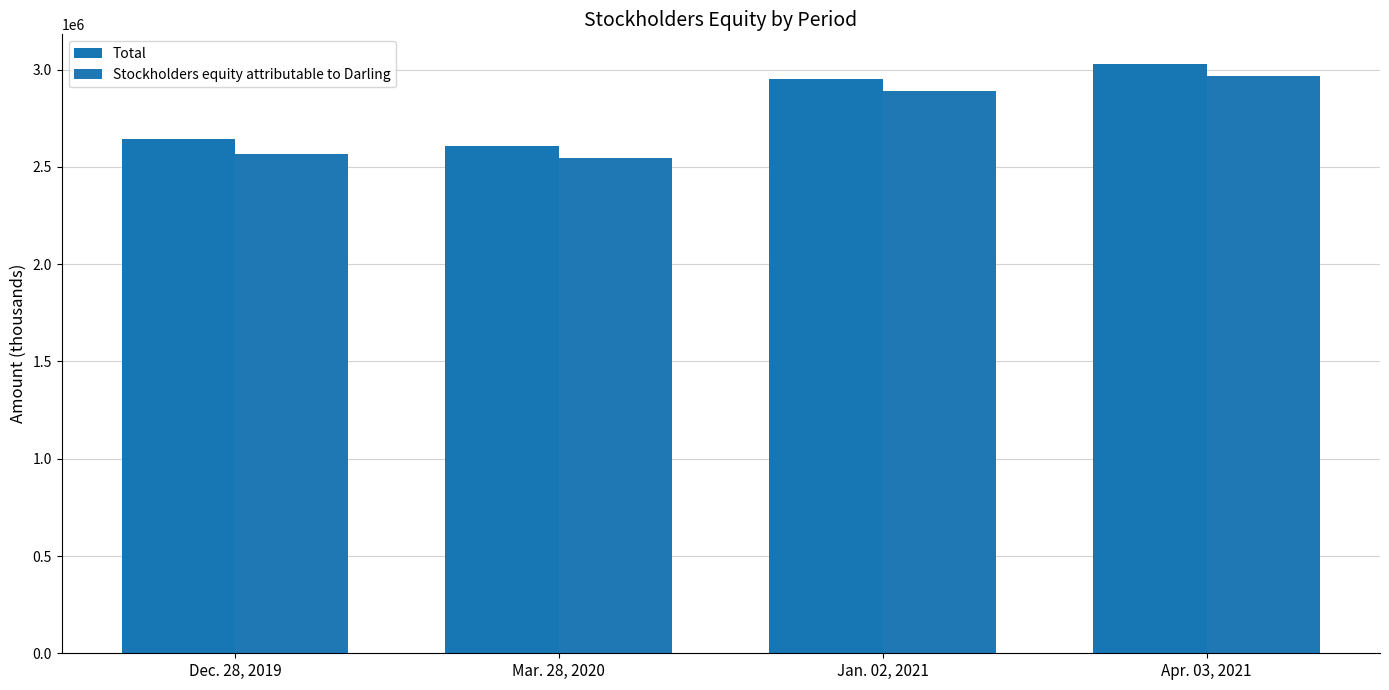

How many bars are there in each group?

2